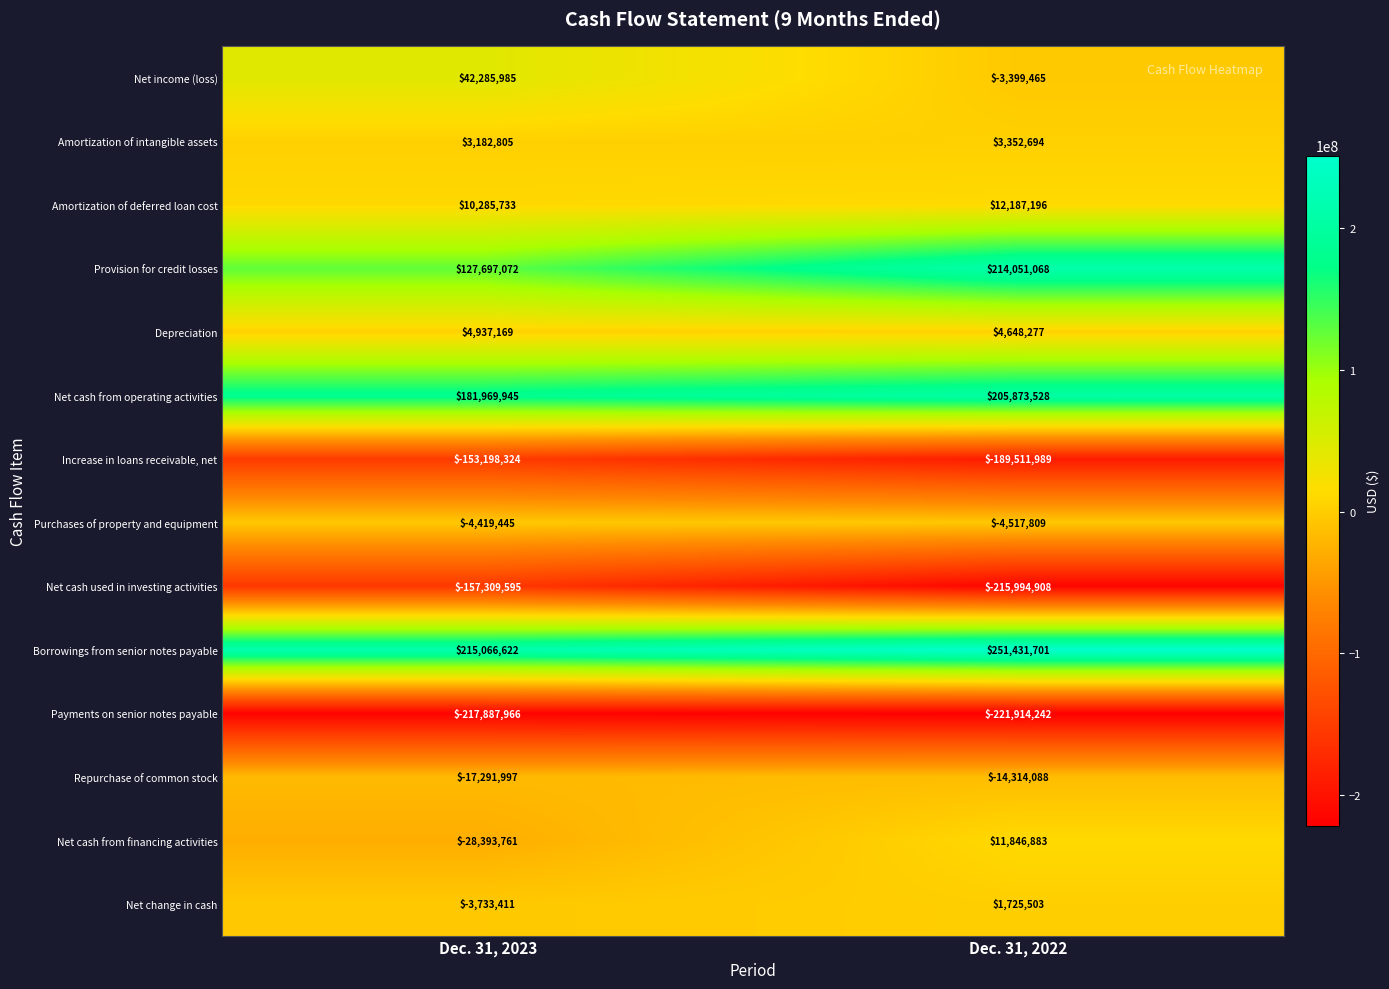

What is the difference between the maximum and minimum values in the Repurchase of common stock series?

2977909